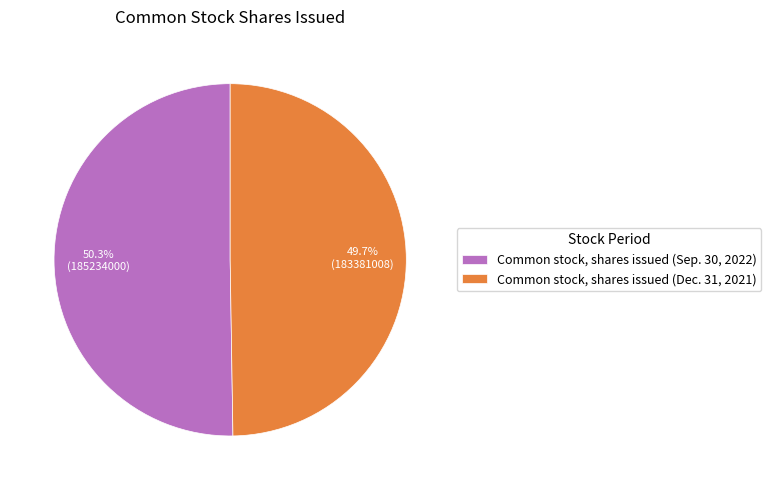

Is there any slice that represents more than half of the pie?

Yes